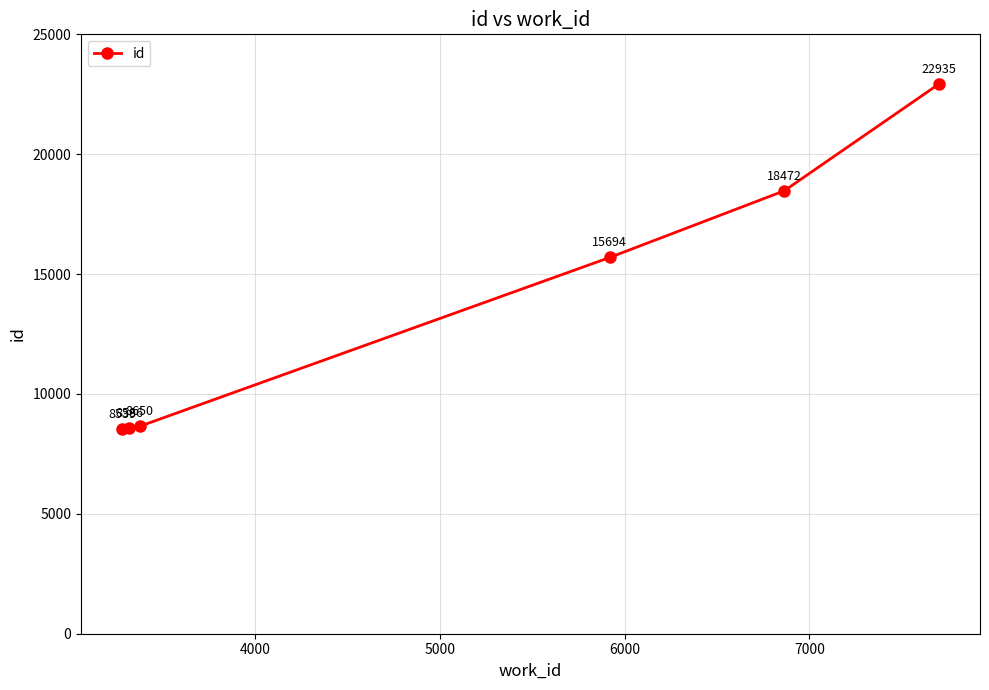

What is the greatest value displayed?

22935